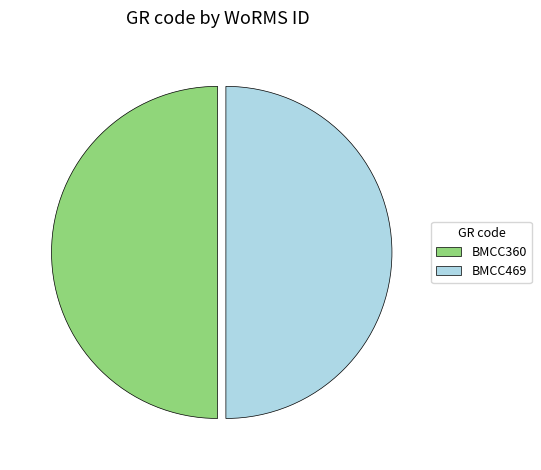

Is it true that BMCC469 is 64% of the pie?

False